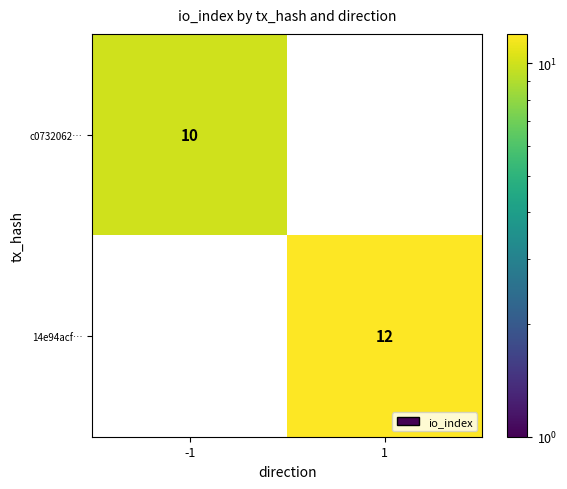

At how many categories does at least one series exceed 11?

1